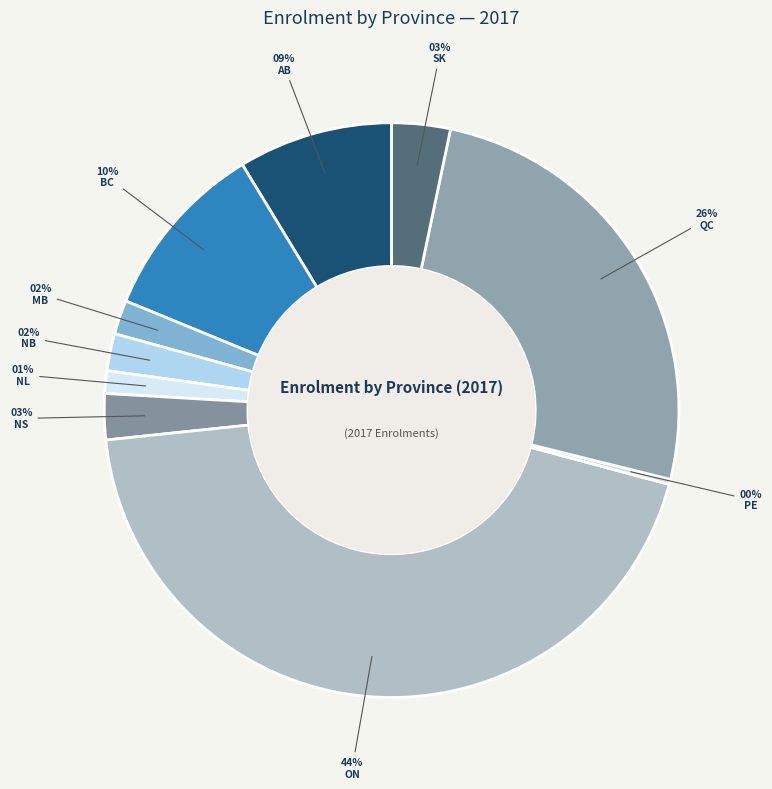

How many slices are in this pie chart?

10